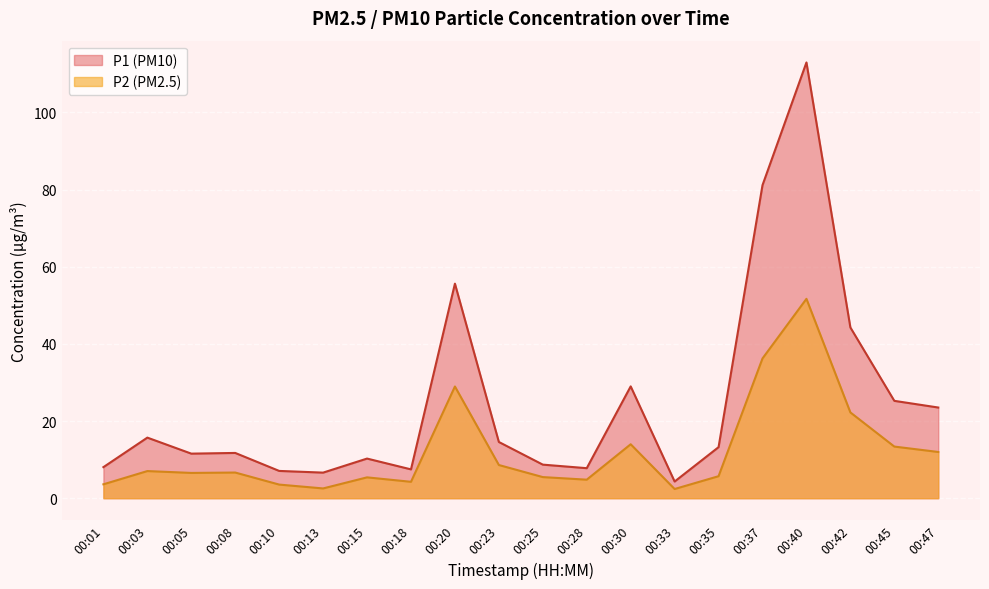

In P2, how many points are higher than both neighbors (excluding endpoints)?

6